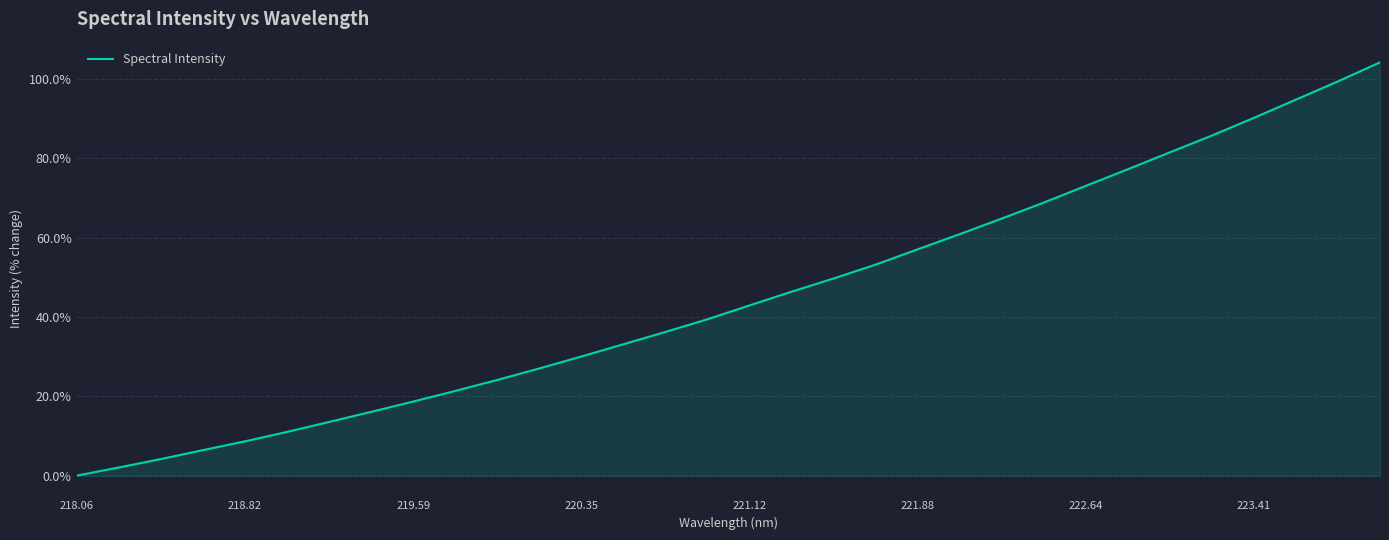

How many values are above zero?

31